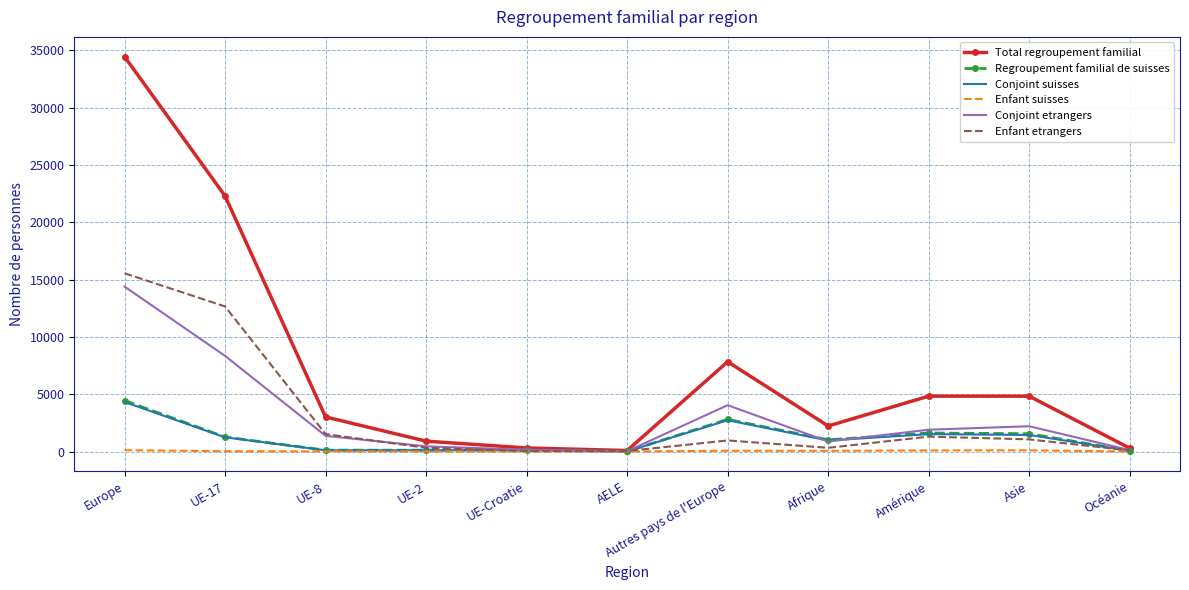

What is the maximum value for Regroupement familial de suisses?

4445